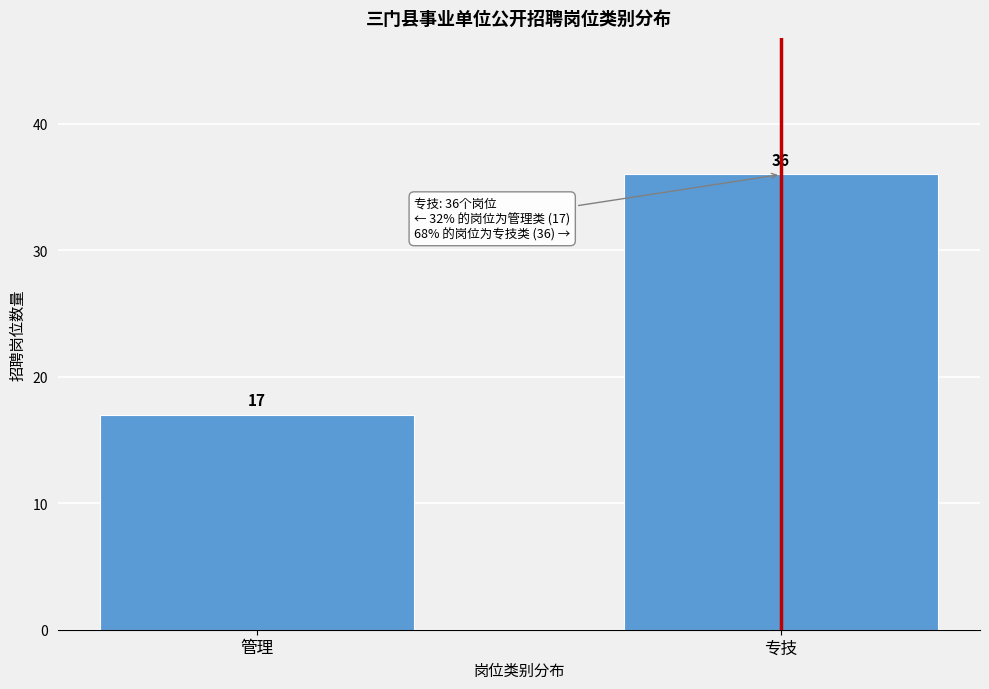

Reading left to right, list all the values displayed in this chart.

17	36